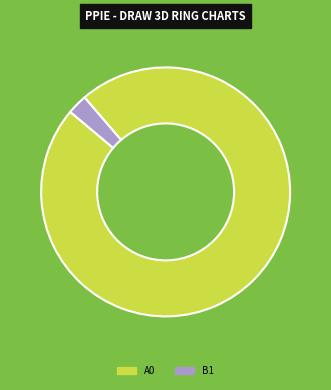

Is B1 the majority of the pie?

No